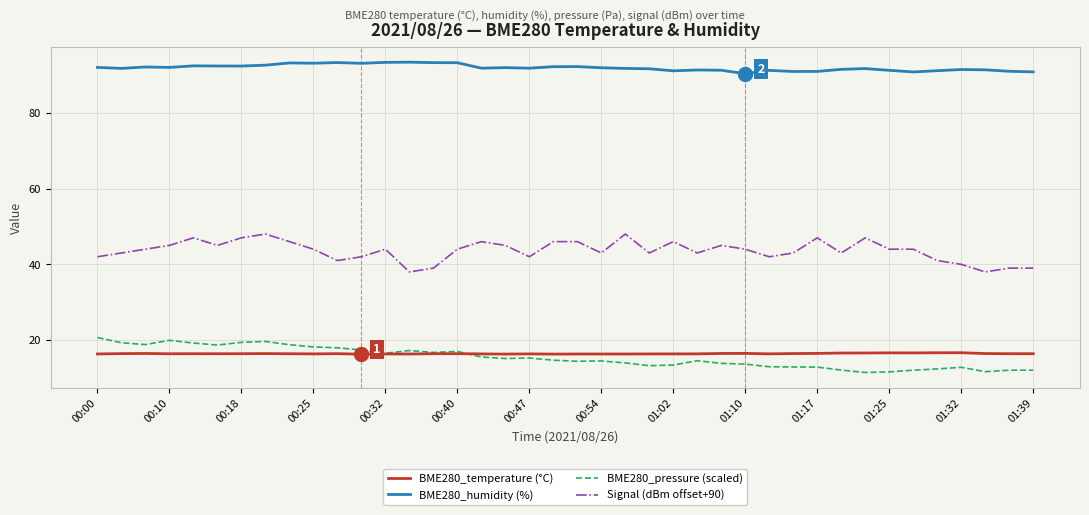

True or false: Signal (dBm offset+90) and BME280_temperature (°C) intersect in this chart.

False